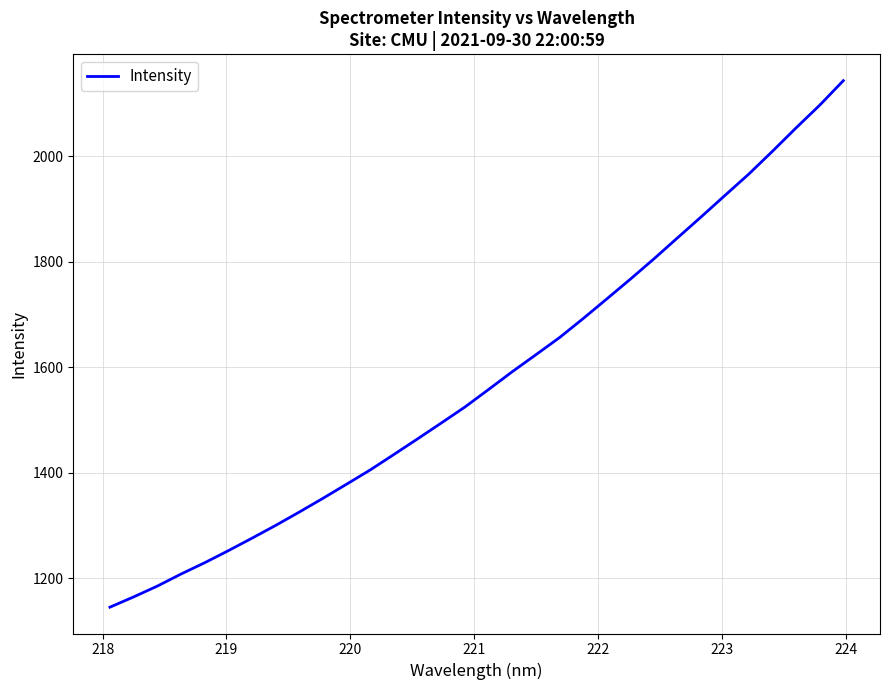

What is the greatest value displayed?

2143.8